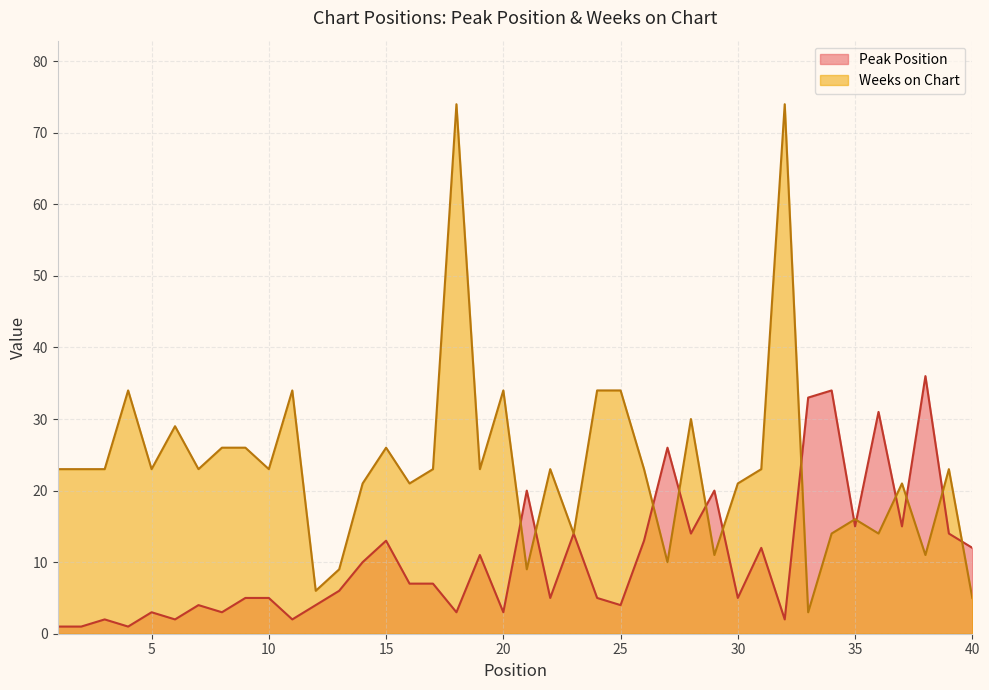

What are all the series names shown in the legend?

Peak Position, Weeks on Chart